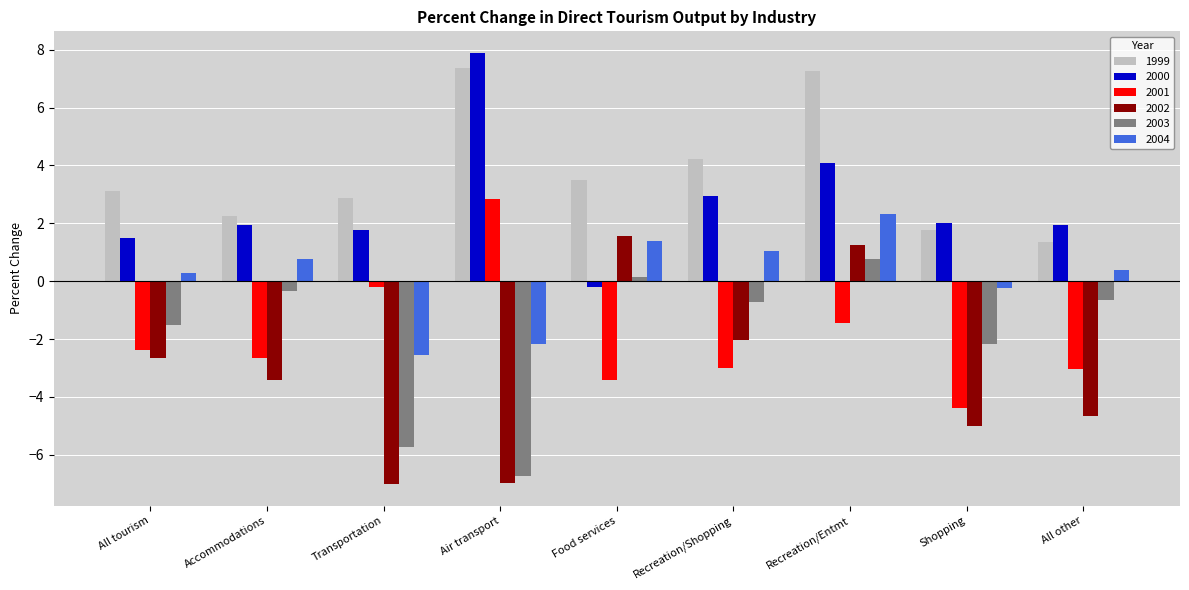

The value of 2001 at Air transport is 2.9. True or false?

True